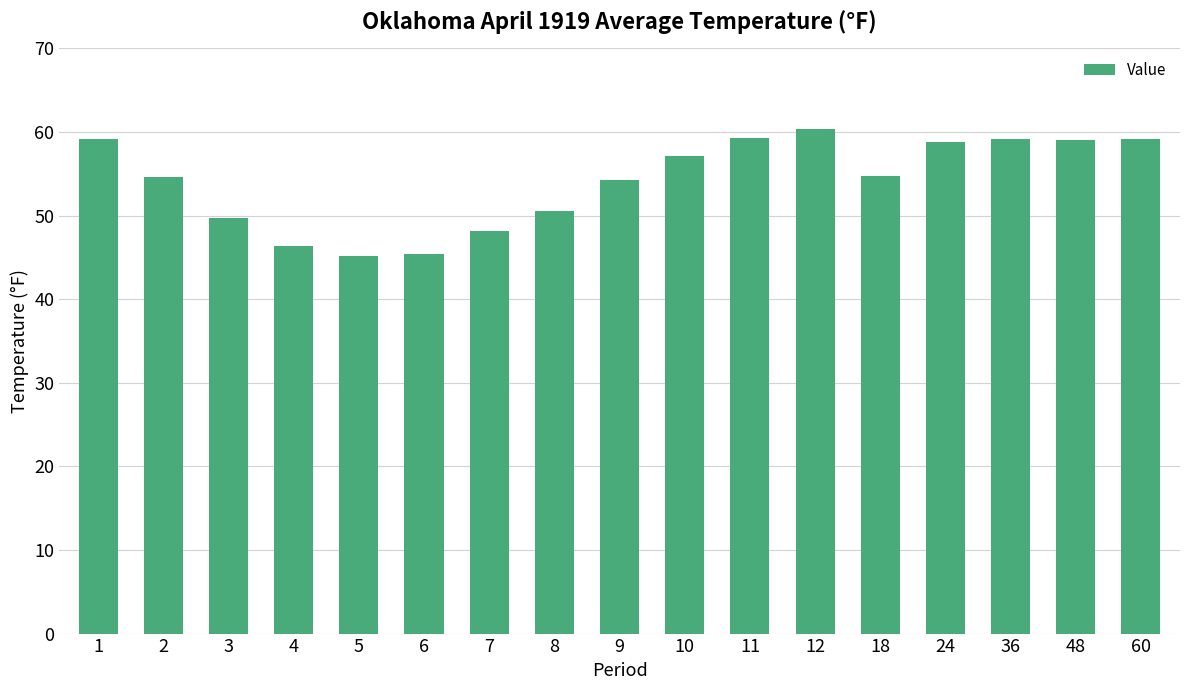

Where does the data first go above 54?

1